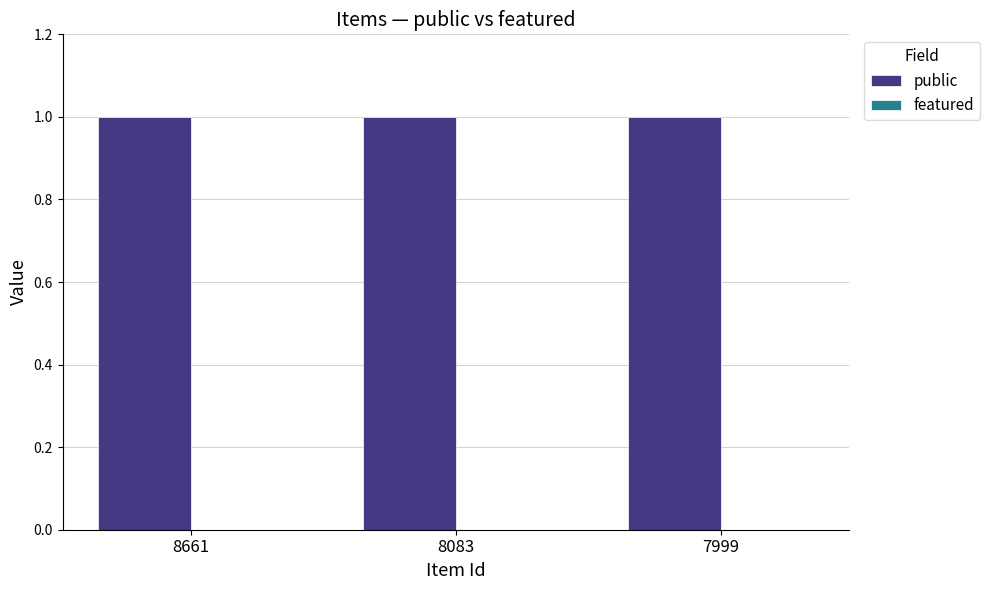

Which series has the widest spread of values?

public